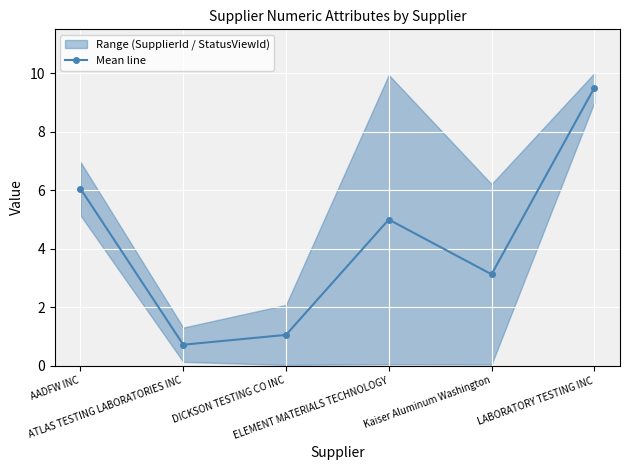

True or false: the data has more than 1 interior local peaks.

False